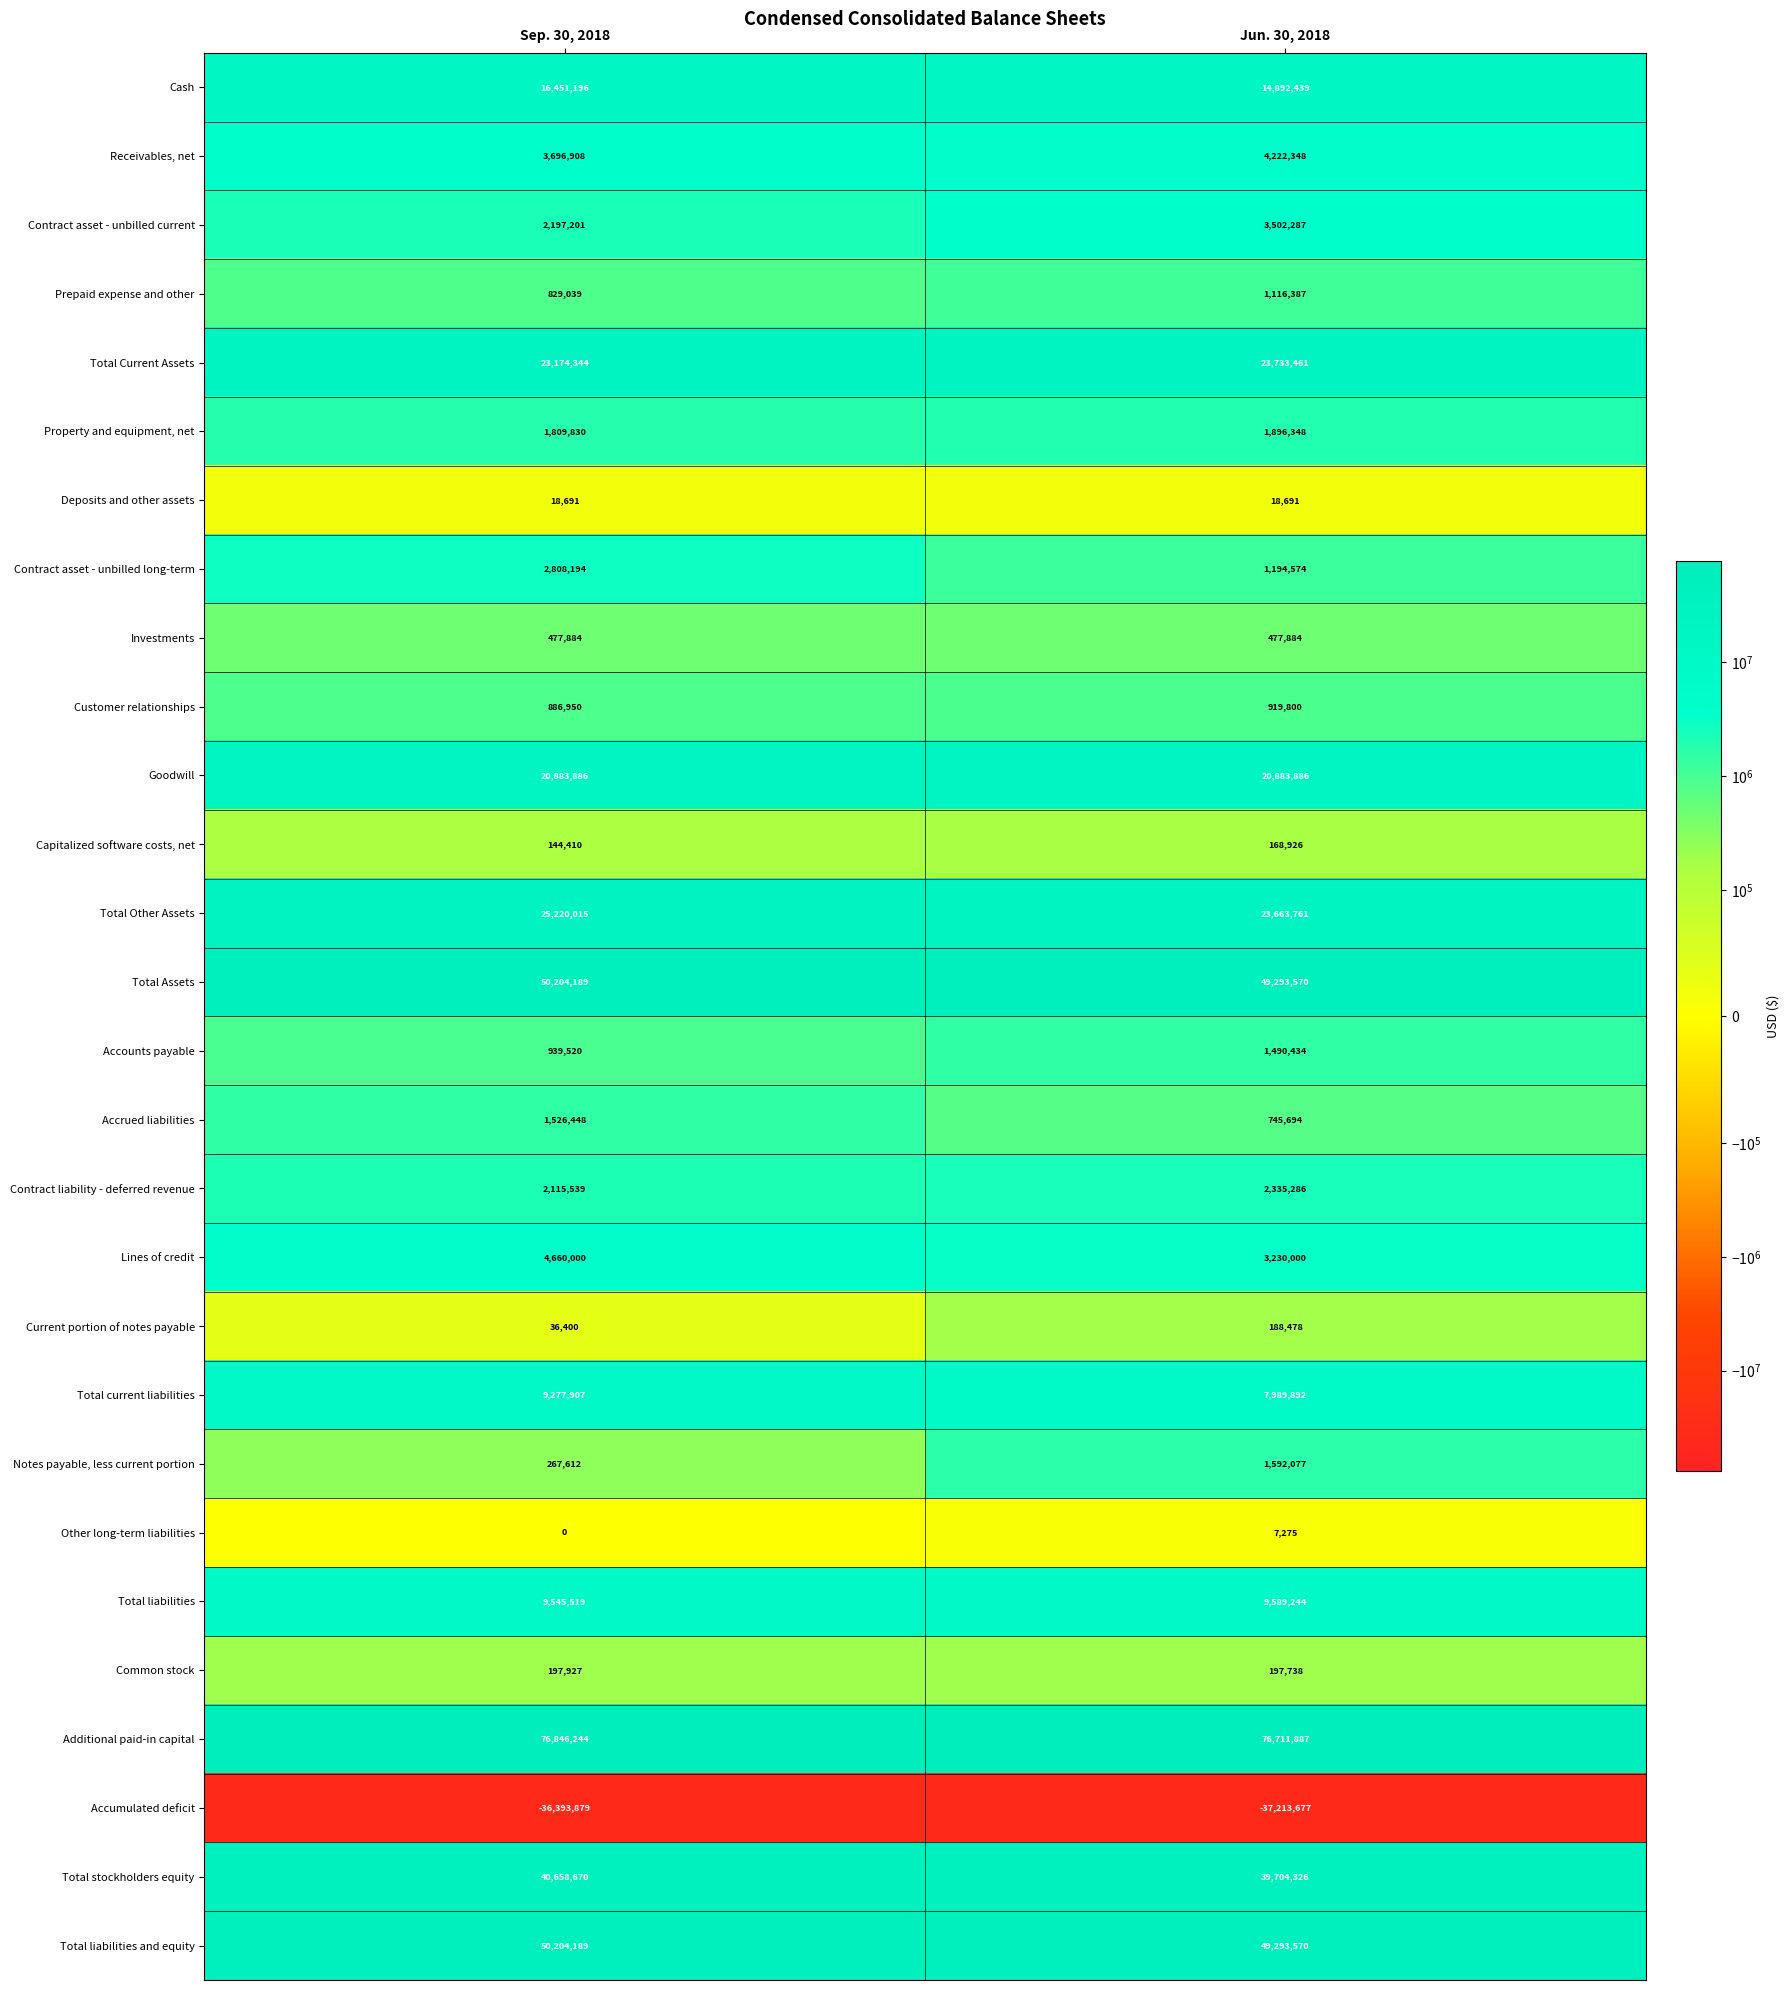

Count the number of data series in this chart.

28